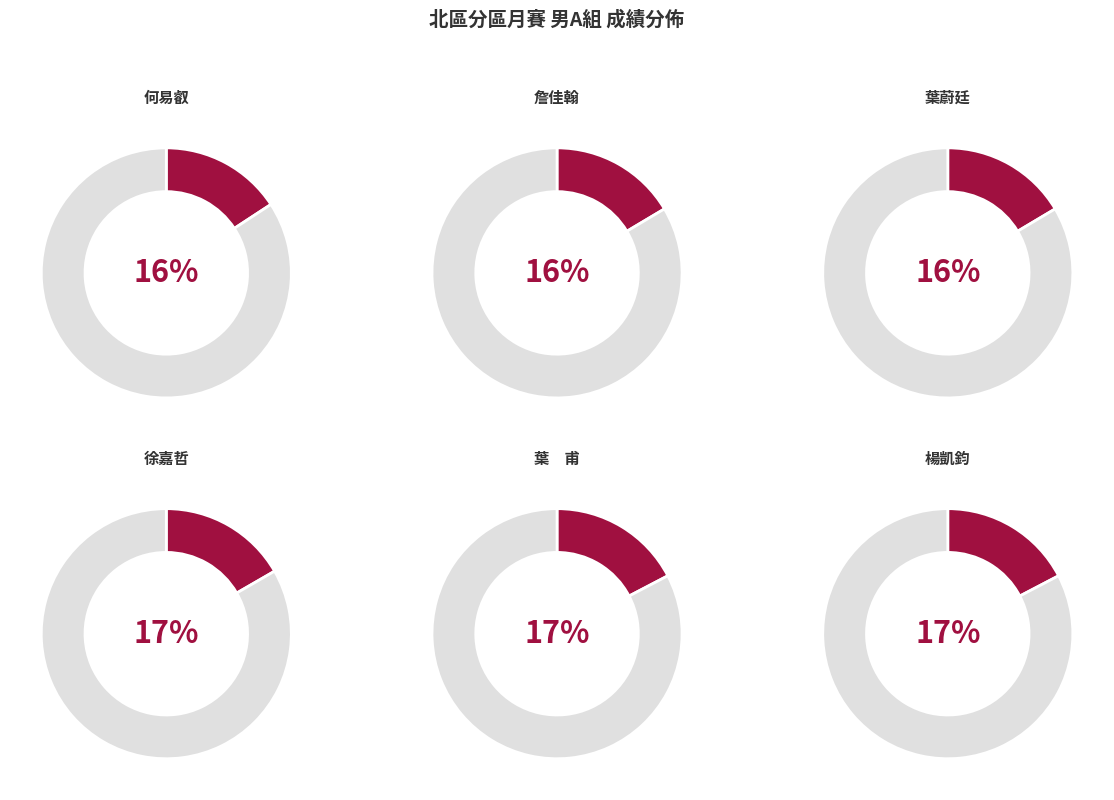

Which slice is the smallest?

何易叡